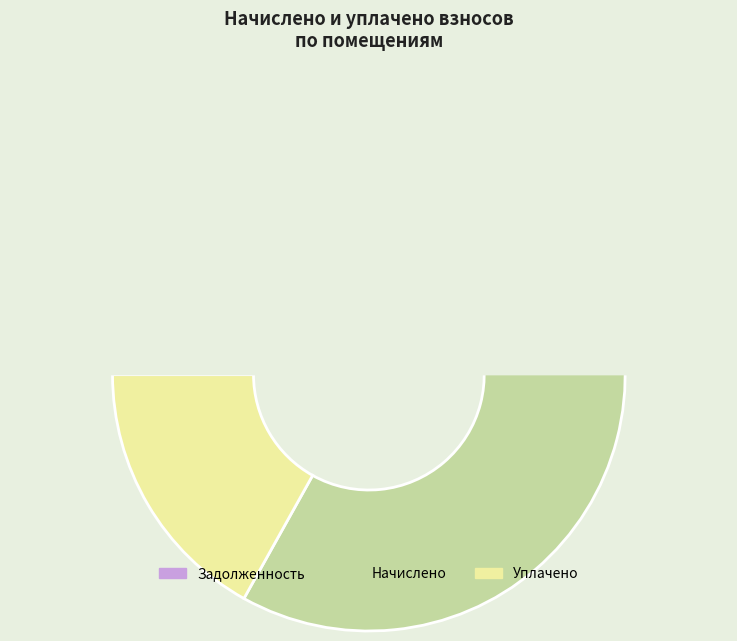

Between 2 and 5, which is larger?

5